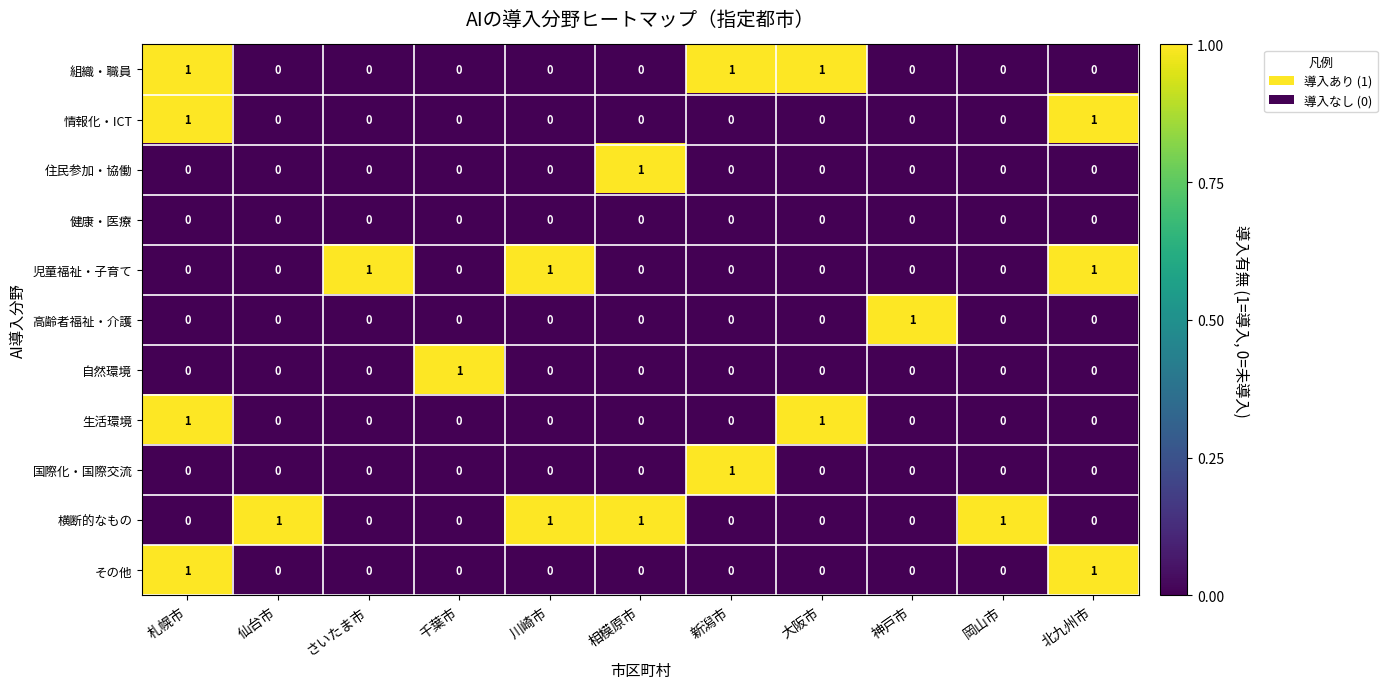

Which series has the largest total across all categories?

横断的なもの